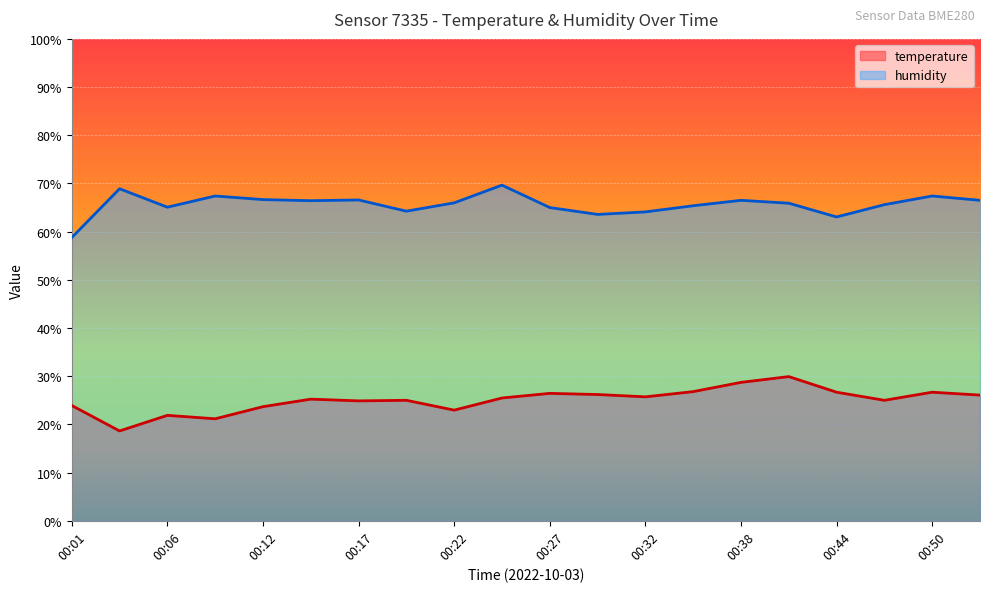

Where does the temperature series first go above 25?

00:14